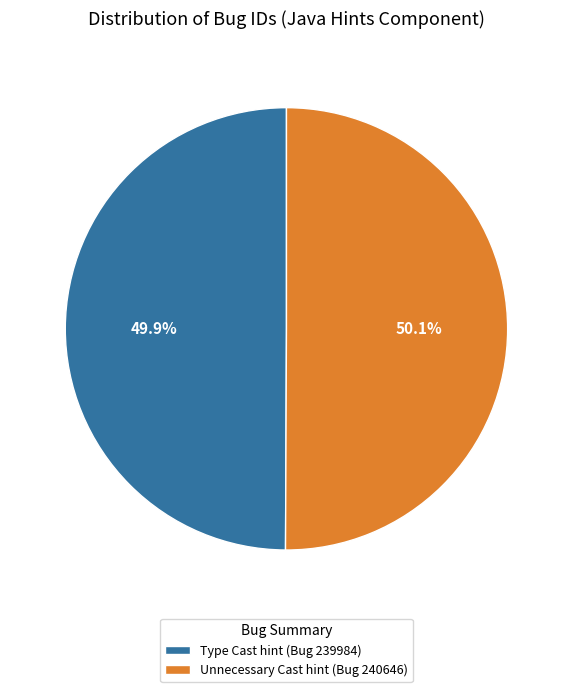

Approximately how many times larger is the value at Type Cast hint (Bug 239984) compared to Unnecessary Cast hint (Bug 240646)?

1.0